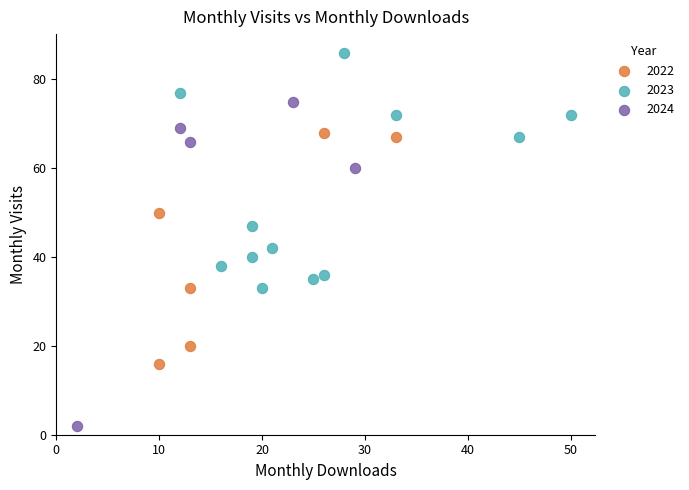

Which series reaches the maximum Y coordinate?

2023